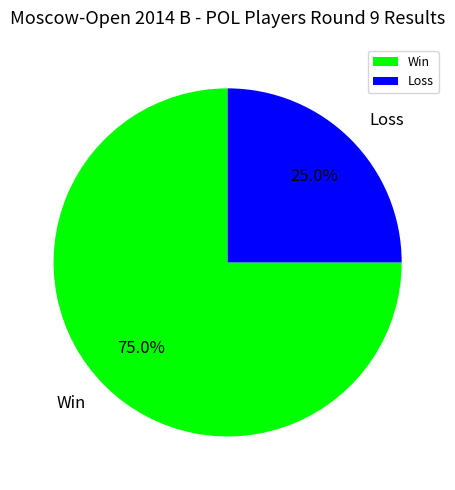

What portion of the pie excludes Win?

25.0%